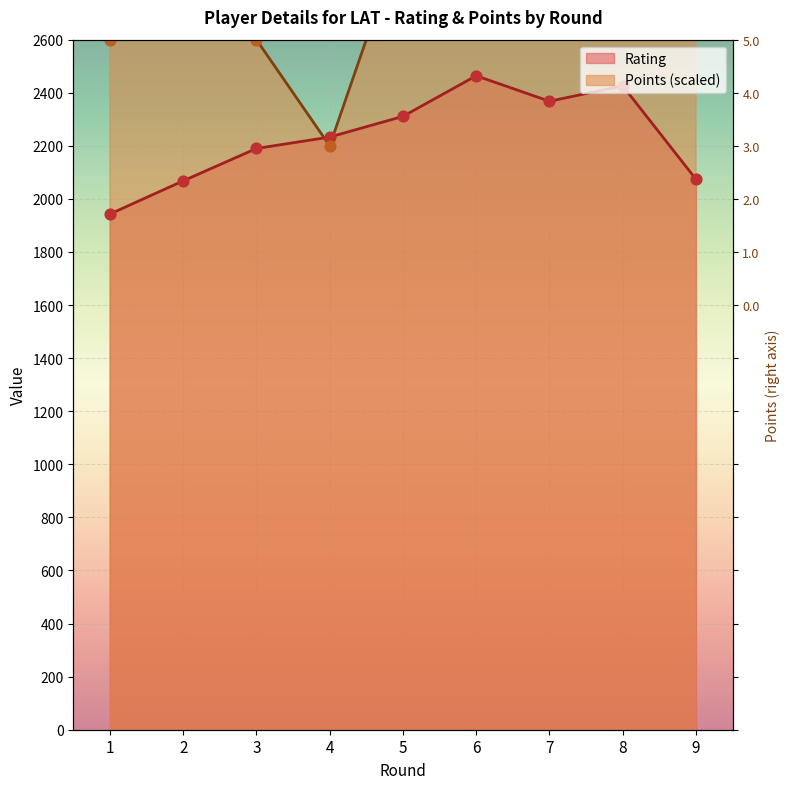

What is the total value across all series at 9?

5074